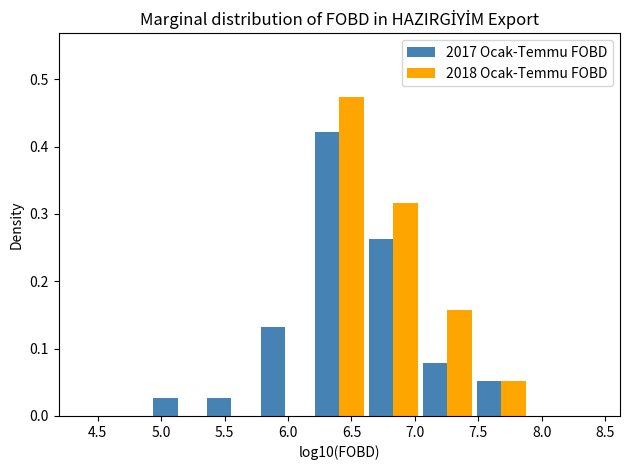

Reading left to right, transcribe this chart: for each range on the x-axis, give the height of each series' bar. Neither the bar edges nor the heights are printed on the chart, so give them approximately, as read against the axes.

4.50 to 4.90: 2017 Ocak-Temmu FOBD=0	2018 Ocak-Temmu FOBD=0
4.90 to 5.35: 2017 Ocak-Temmu FOBD=0.03	2018 Ocak-Temmu FOBD=0
5.35 to 5.75: 2017 Ocak-Temmu FOBD=0.03	2018 Ocak-Temmu FOBD=0
5.75 to 6.20: 2017 Ocak-Temmu FOBD=0.13	2018 Ocak-Temmu FOBD=0
6.20 to 6.60: 2017 Ocak-Temmu FOBD=0.42	2018 Ocak-Temmu FOBD=0.47
6.60 to 7.05: 2017 Ocak-Temmu FOBD=0.26	2018 Ocak-Temmu FOBD=0.32
7.05 to 7.45: 2017 Ocak-Temmu FOBD=0.08	2018 Ocak-Temmu FOBD=0.16
7.45 to 7.90: 2017 Ocak-Temmu FOBD=0.05	2018 Ocak-Temmu FOBD=0.05
7.90 to 8.30: 2017 Ocak-Temmu FOBD=0	2018 Ocak-Temmu FOBD=0